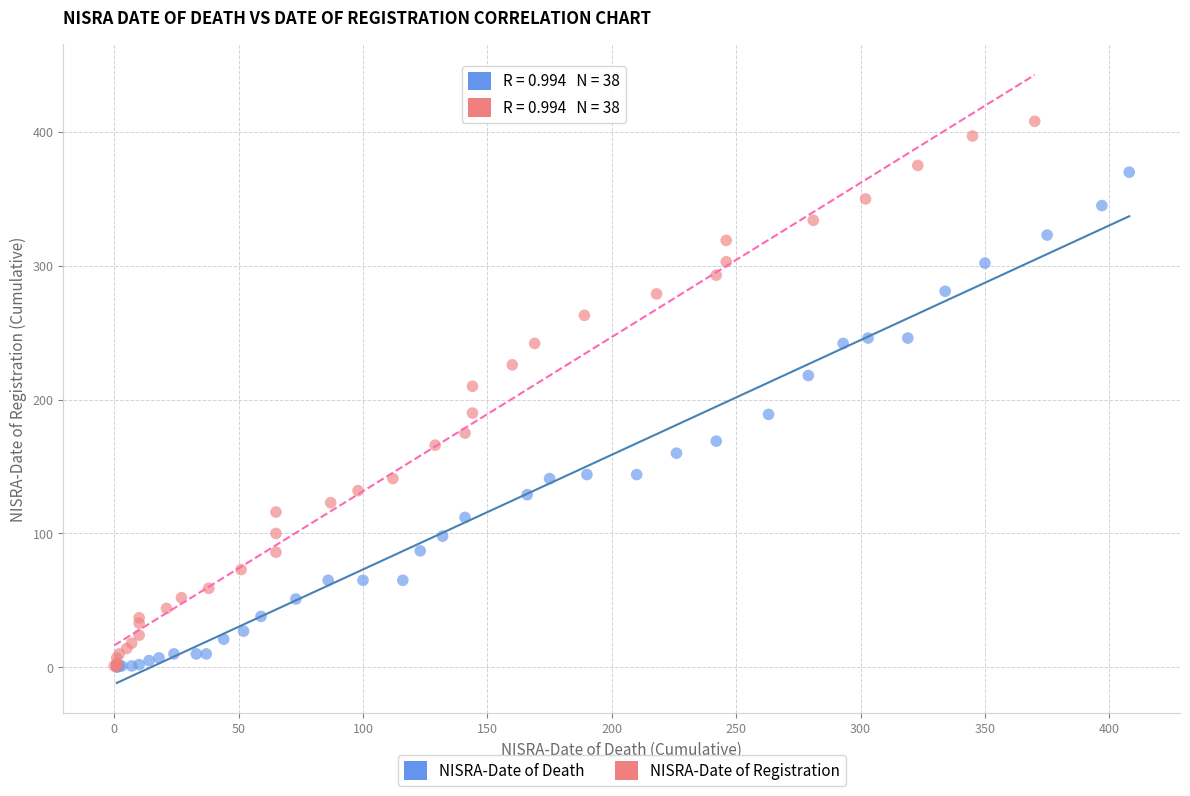

Which series has the widest spread of Y values?

NISRA-Date of Registration